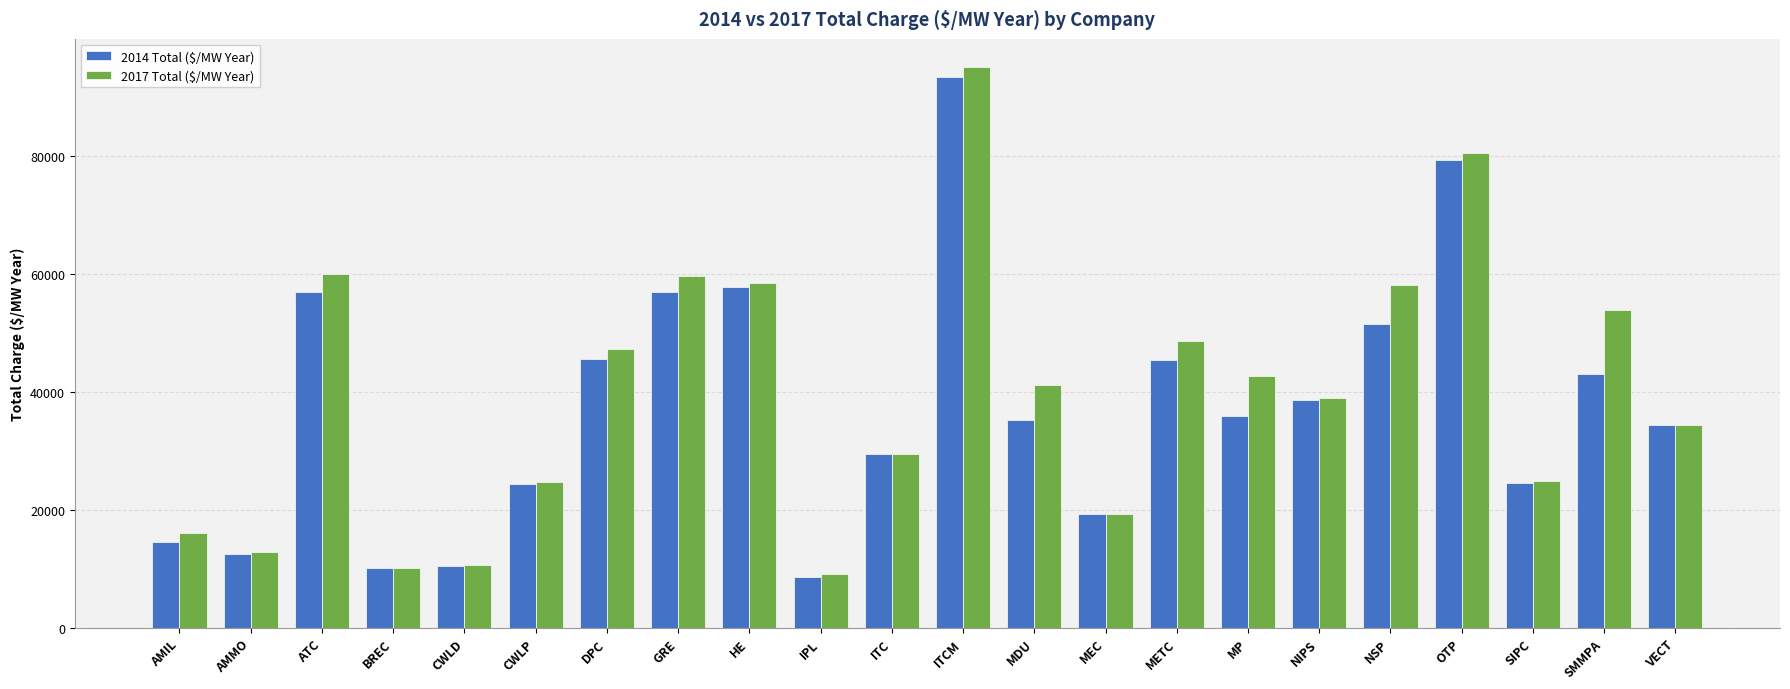

What is the difference between the maximum and minimum values in the 2017 Total ($/MW Year) series?

85847.3